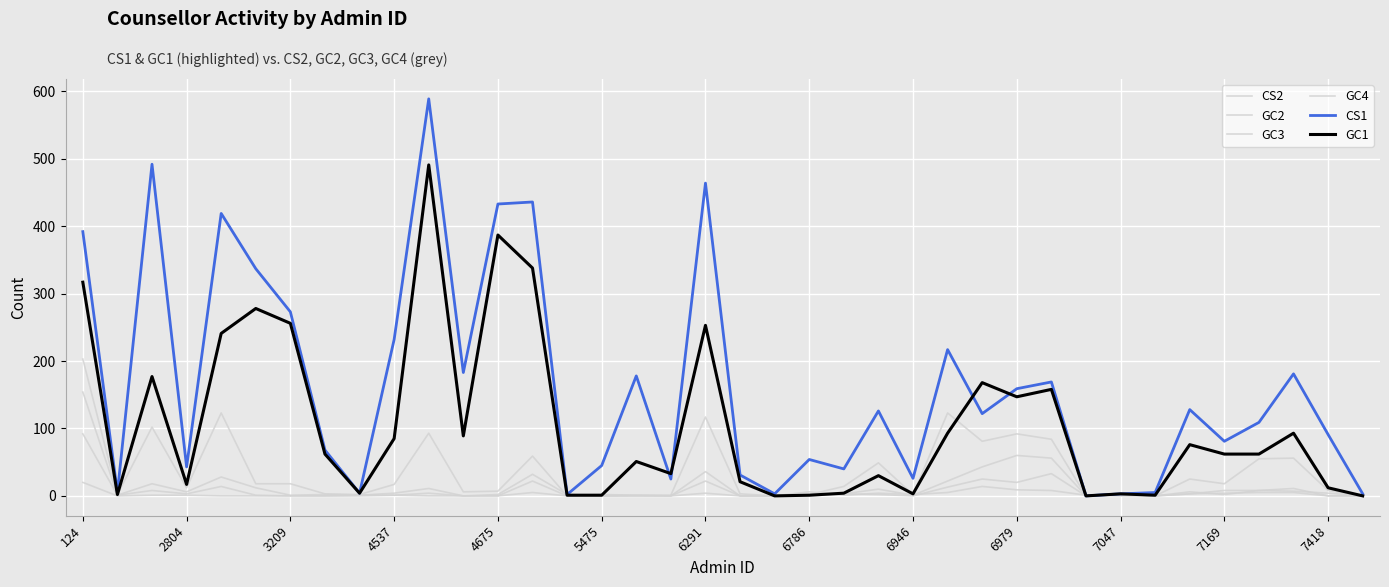

Rank the series by their maximum value, from highest to lowest.

CS1, GC1, CS2, GC2, GC3, GC4